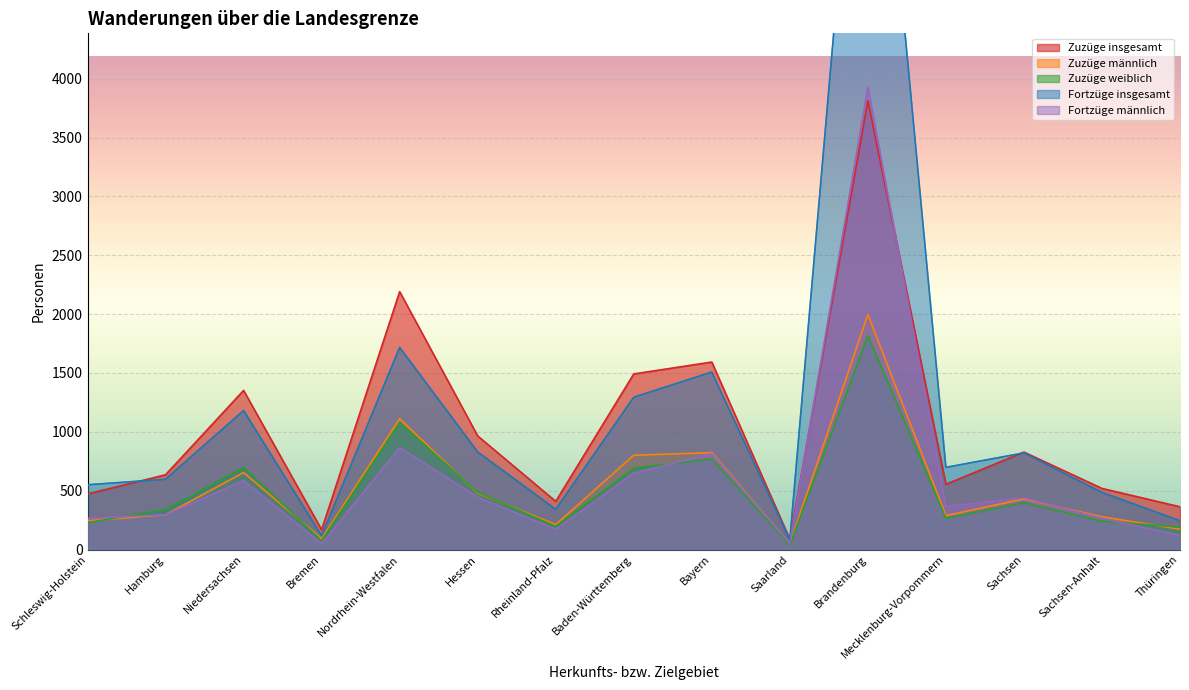

How many interior local valleys does the Zuzüge weiblich series have?

4